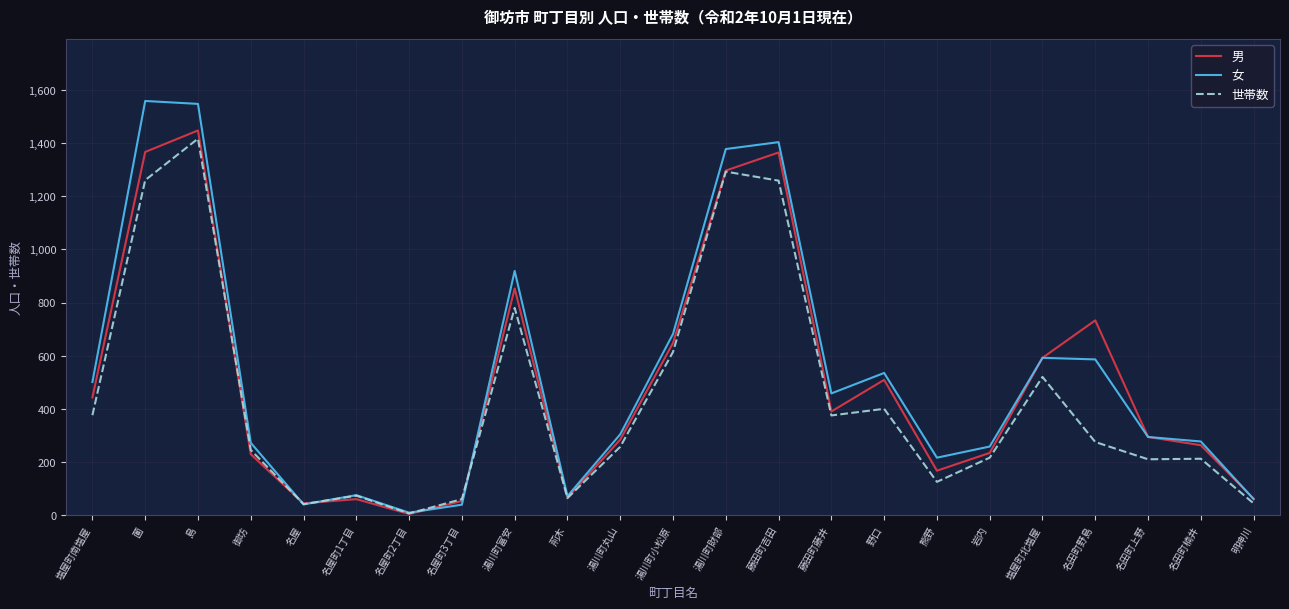

What value does the 男 series have at 藤田町藤井, to the nearest 100?

400